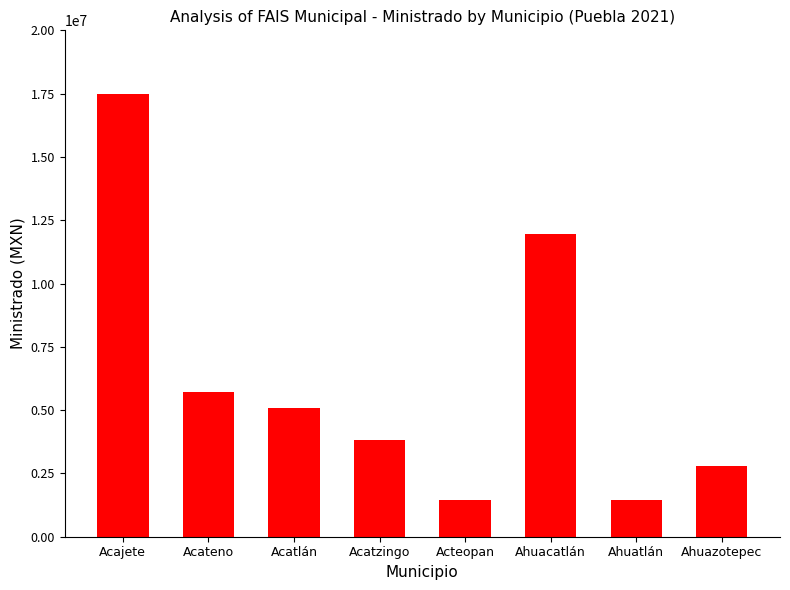

True or false: the data shows 11800784.6 at Acajete.

False